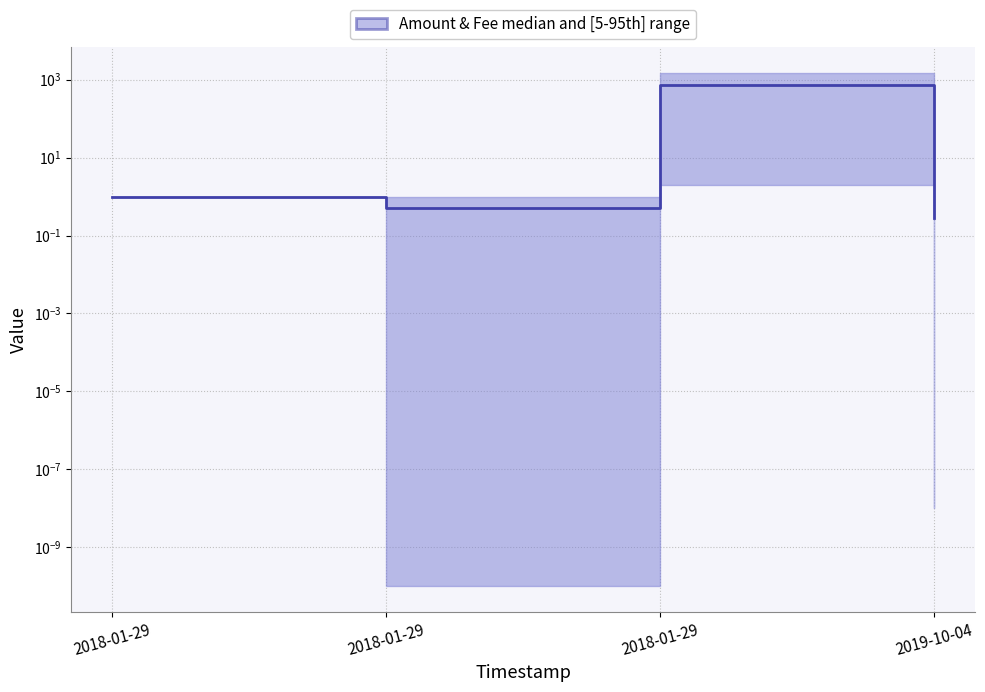

At which category does the data reach its first local peak?

2018-01-29